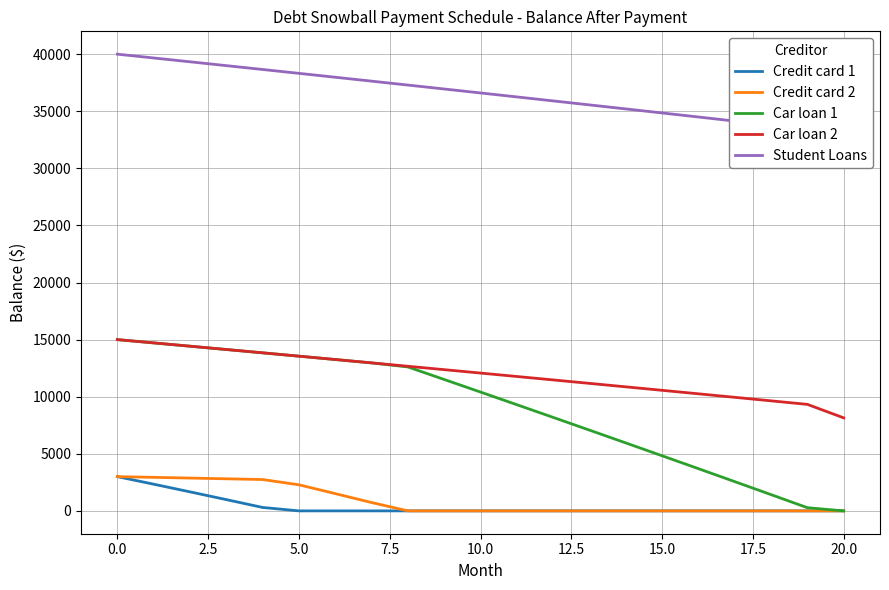

What is the spread (max minus min) of values at 15?

34851.5